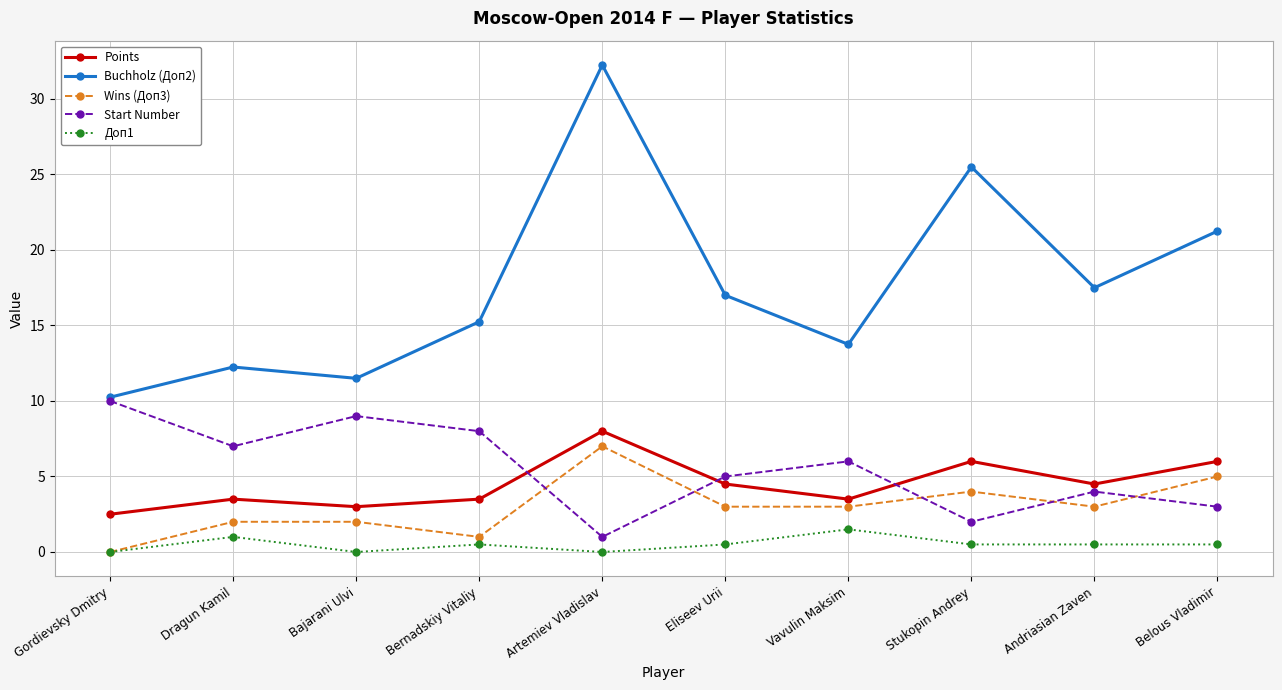

How many lines are shown in the chart?

5